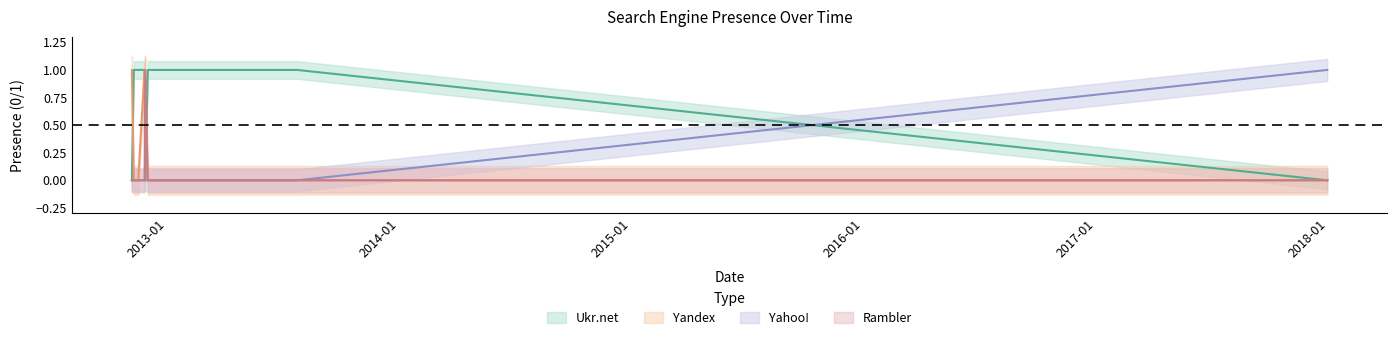

Does the chart display data point markers on the line(s)?

No